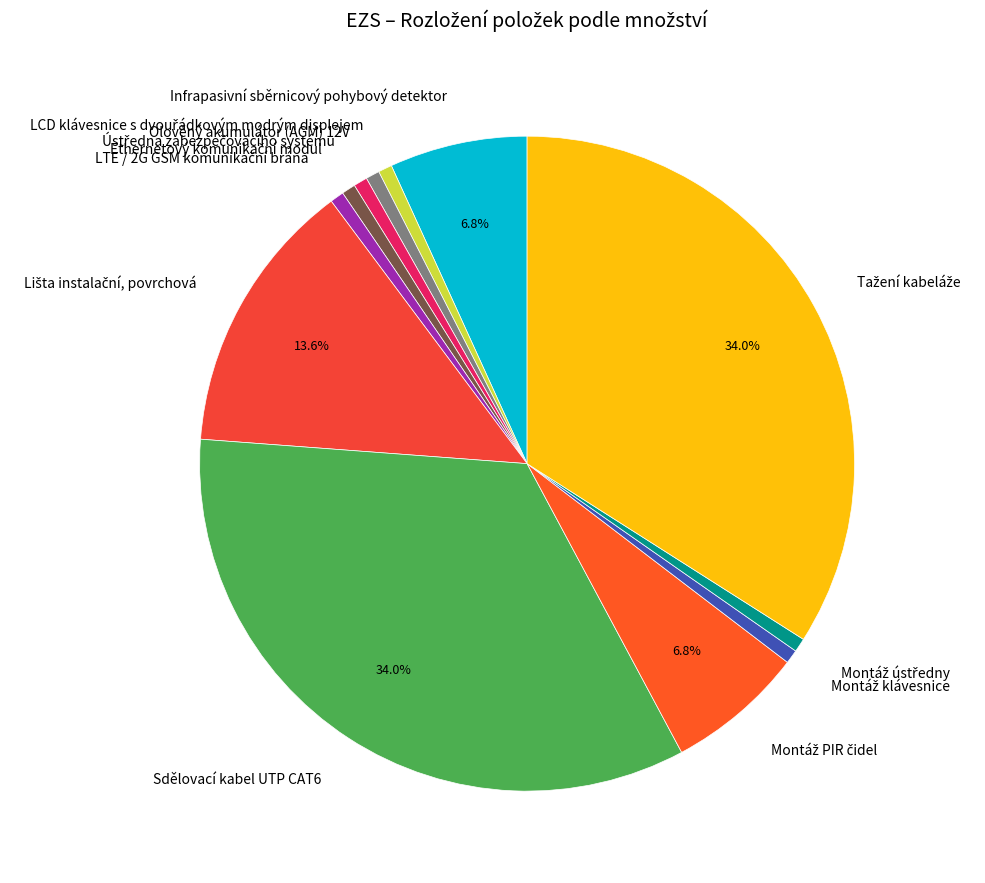

Does any single category account for the majority?

No